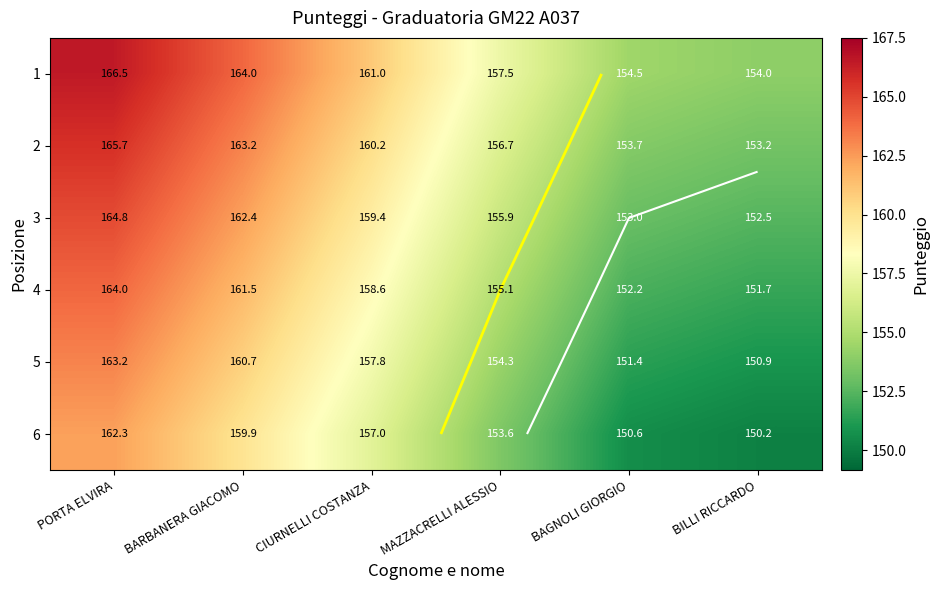

How many categories are shown in the chart?

6